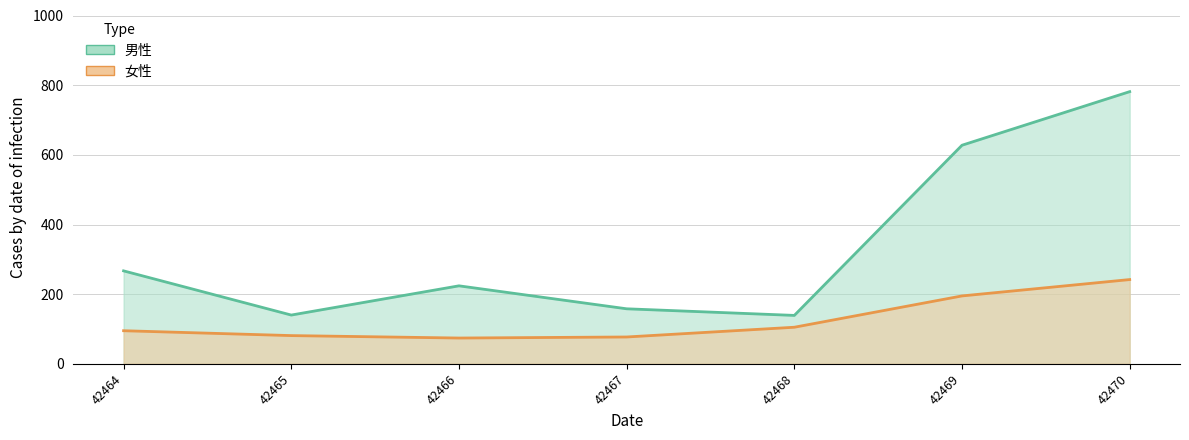

Is the value of 女性 at 42467 greater than the value of 男性 at 42464?

No